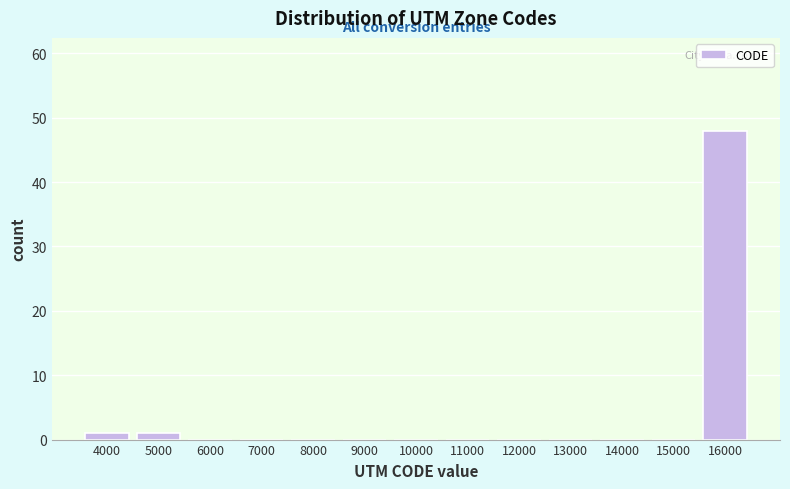

Reading right to left, list all the values displayed in this chart.

16000=48	15000=0	14000=0	13000=0	12000=0	11000=0	10000=0	9000=0	8000=0	7000=0	6000=0	5000=1	4000=1